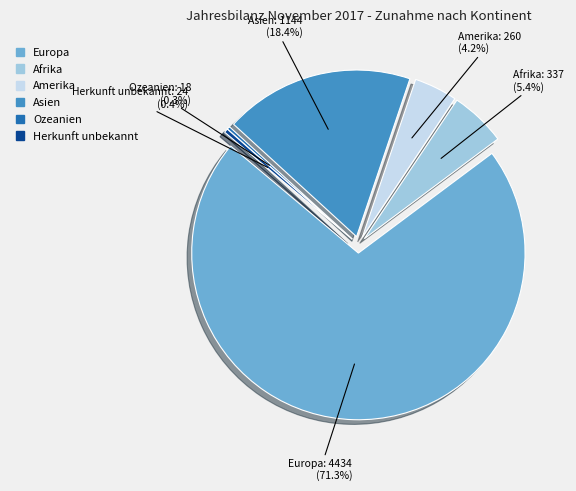

Which slice is the largest?

Europa